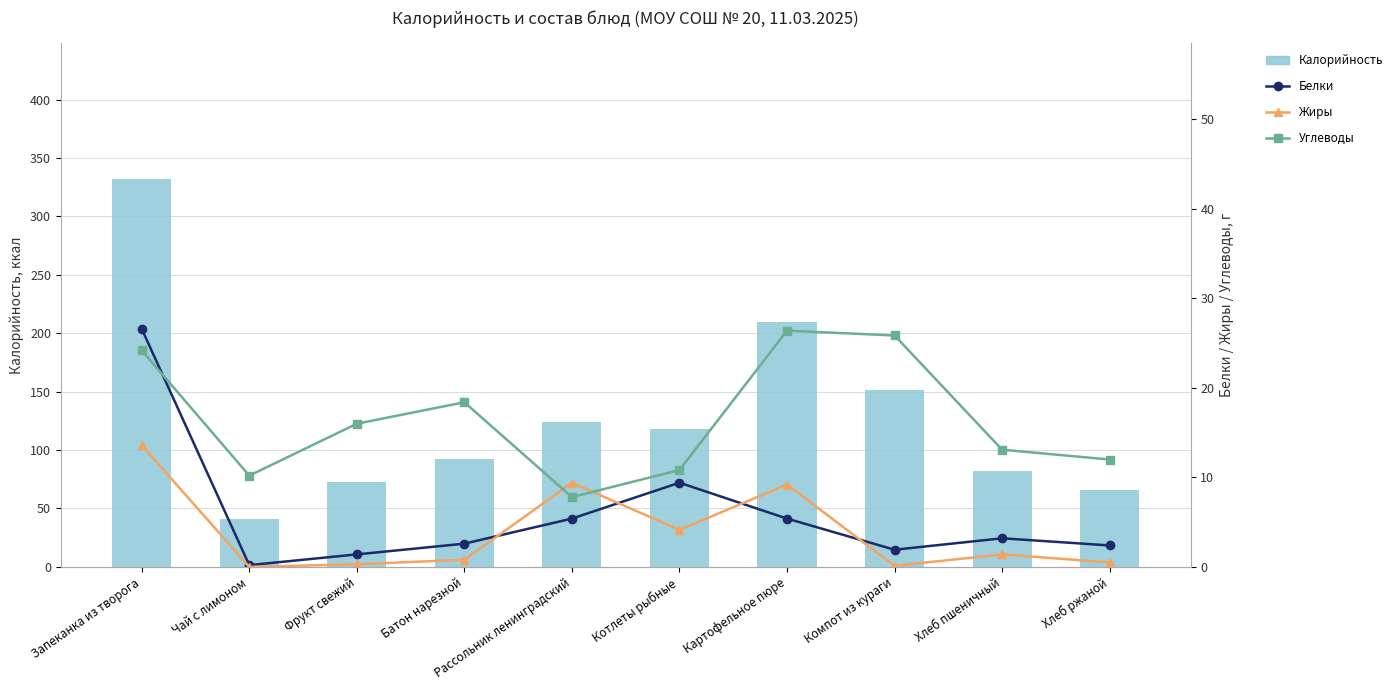

At which category is the sum across all series the highest?

Запеканка из творога